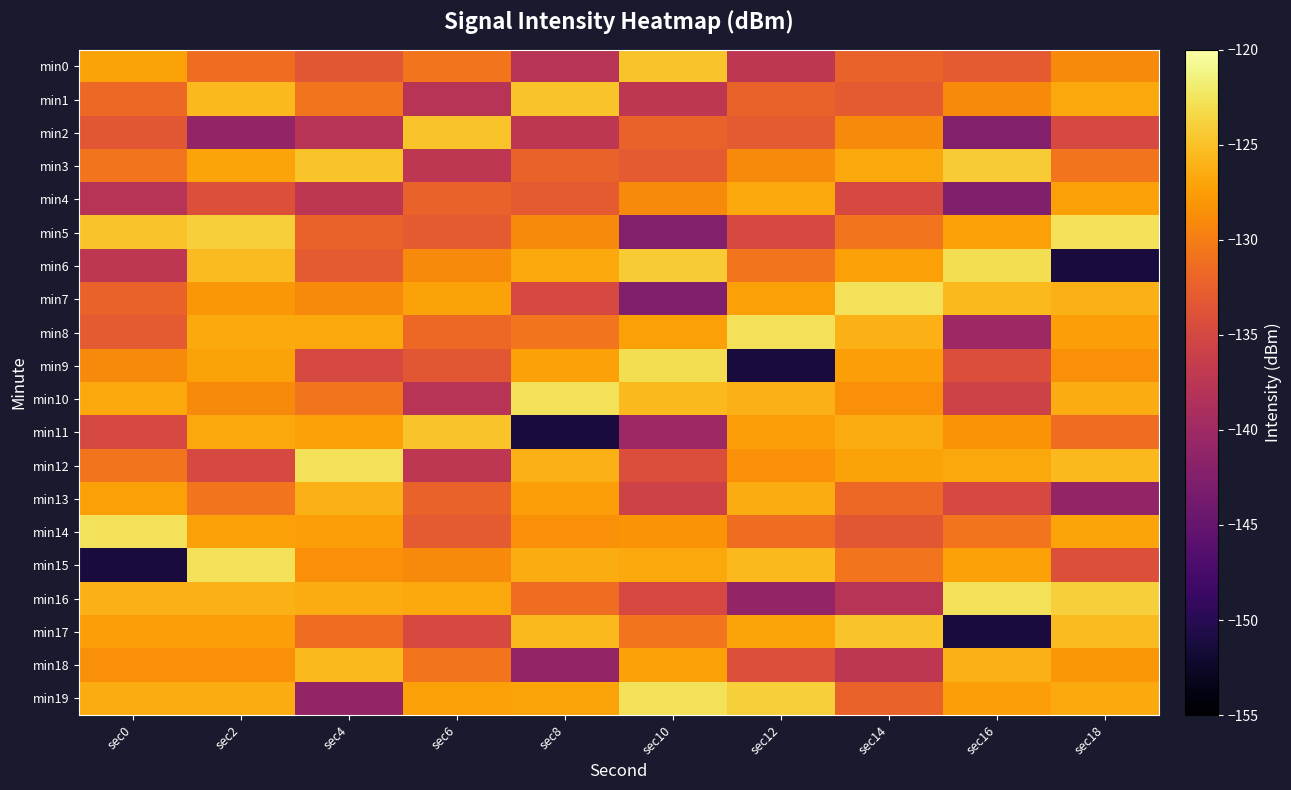

Which series has the widest spread of values?

min15